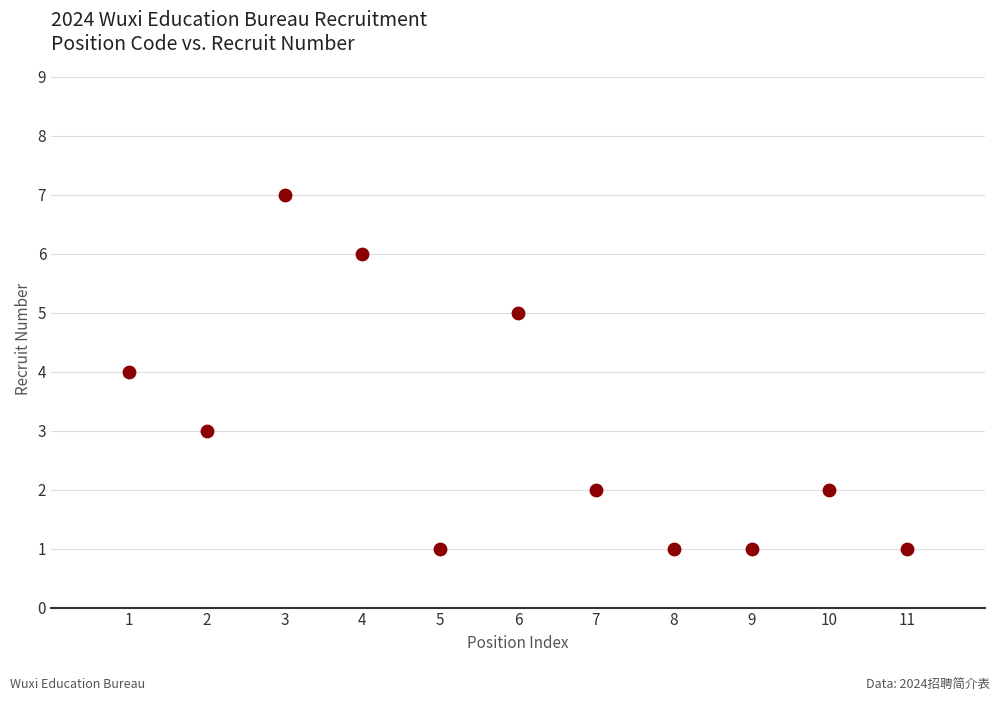

What is the range of Y values (max minus min)?

6